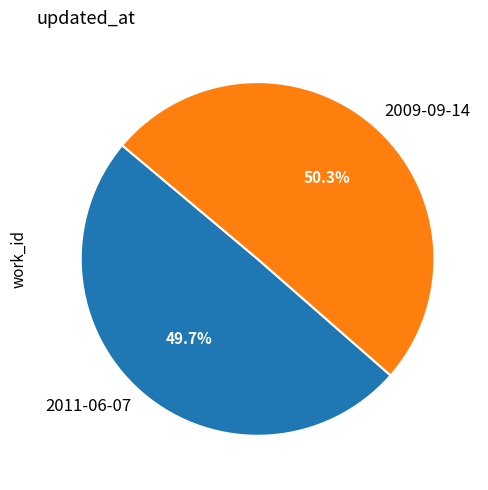

To the nearest percent, what percentage of the pie is 2009-09-14?

50%